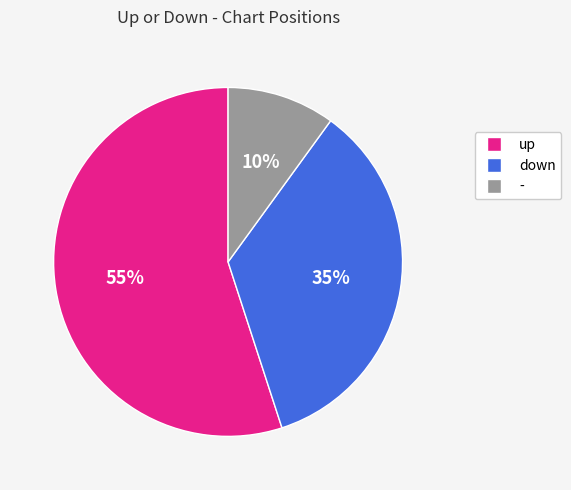

Count the number of slices in the pie.

3